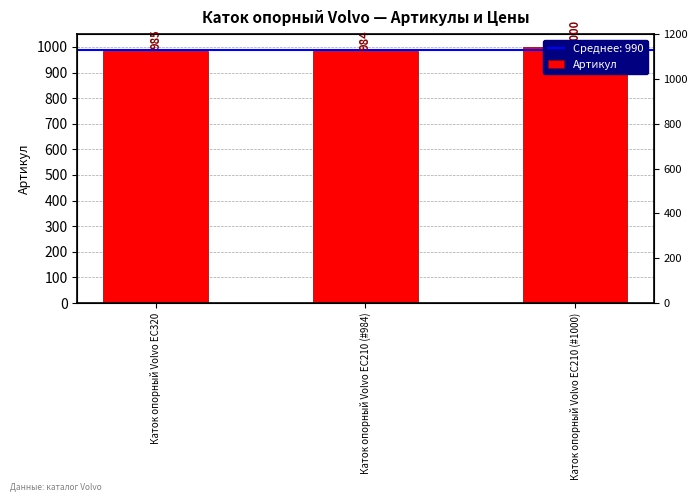

What is the ratio of the value at Каток опорный Volvo EC210 (#1000) to the value at Каток опорный Volvo EC320?

1.0